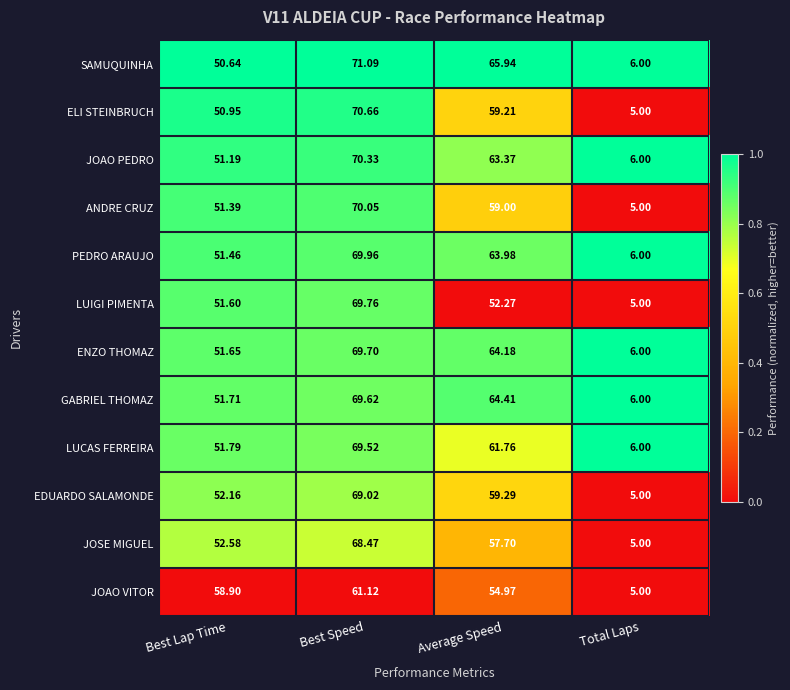

How many categories are shown in the chart?

4